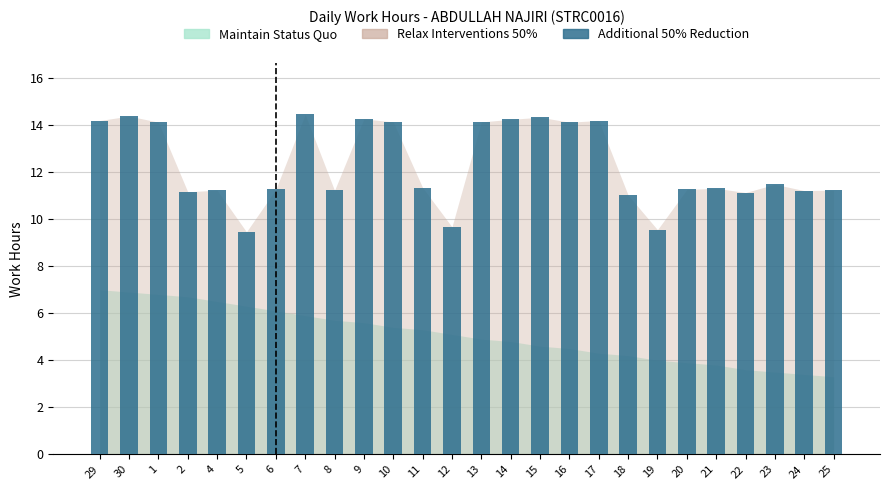

What is the smallest value displayed?

9.5